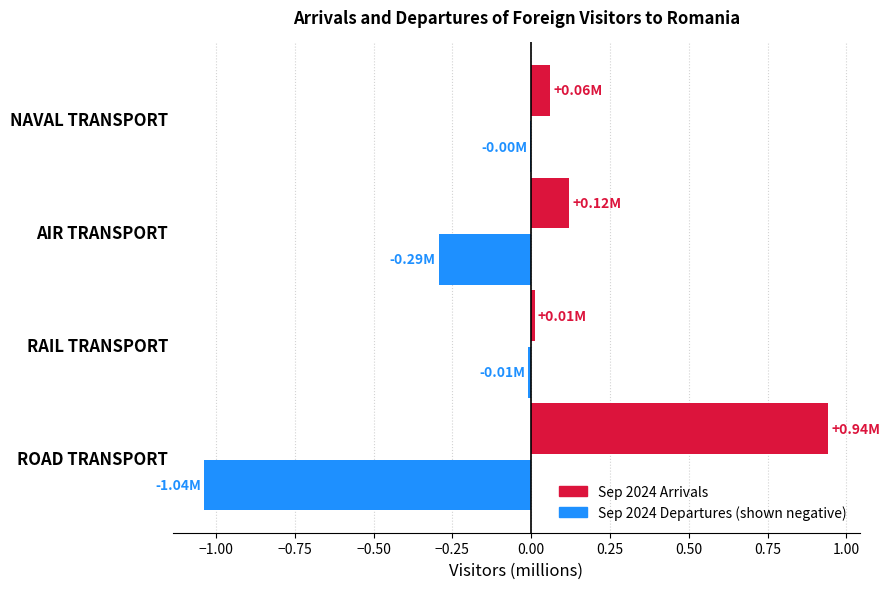

At which category does the chart reach its peak across all series?

ROAD TRANSPORT